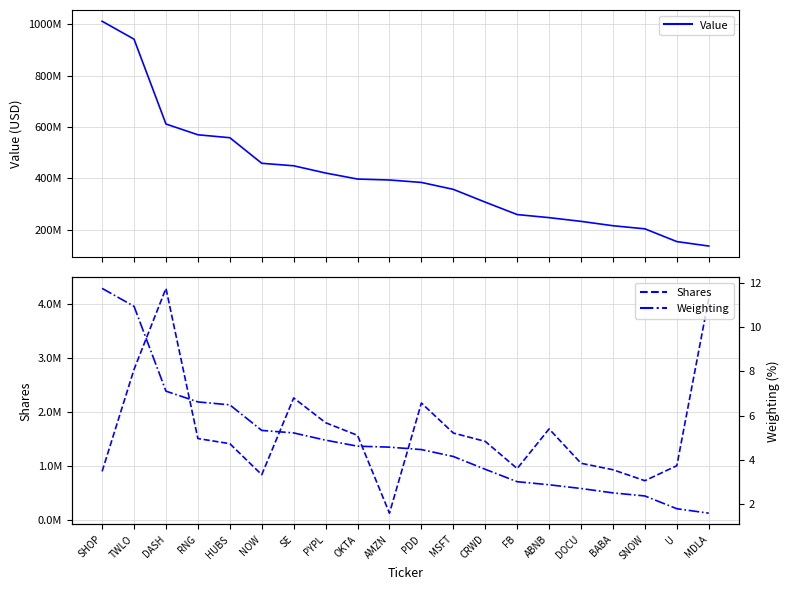

Which series has the largest range (max minus min)?

Value